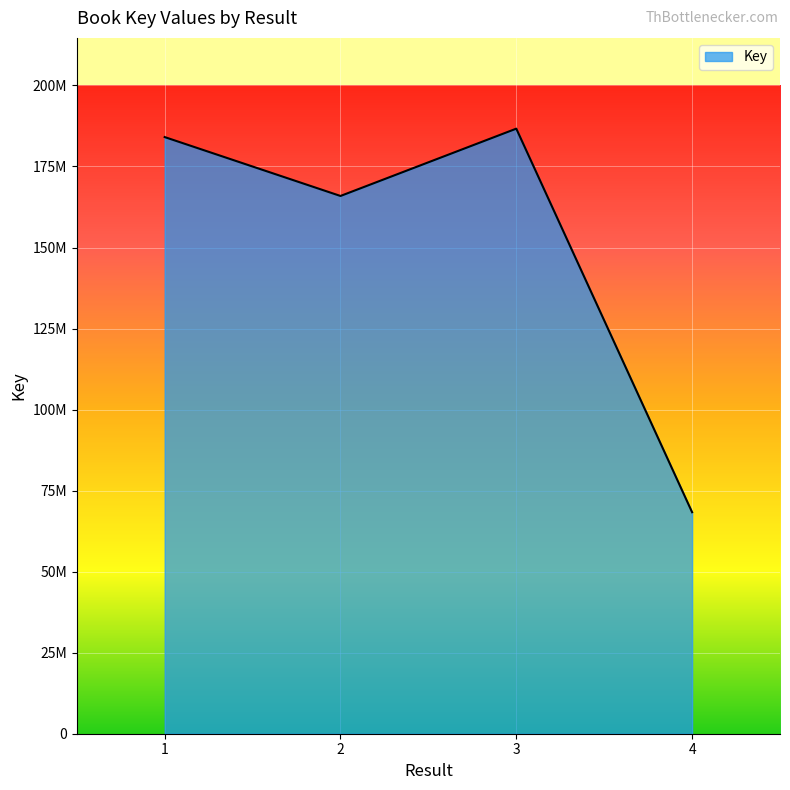

The chart shows a value of 120377773 at 3. True or false?

False